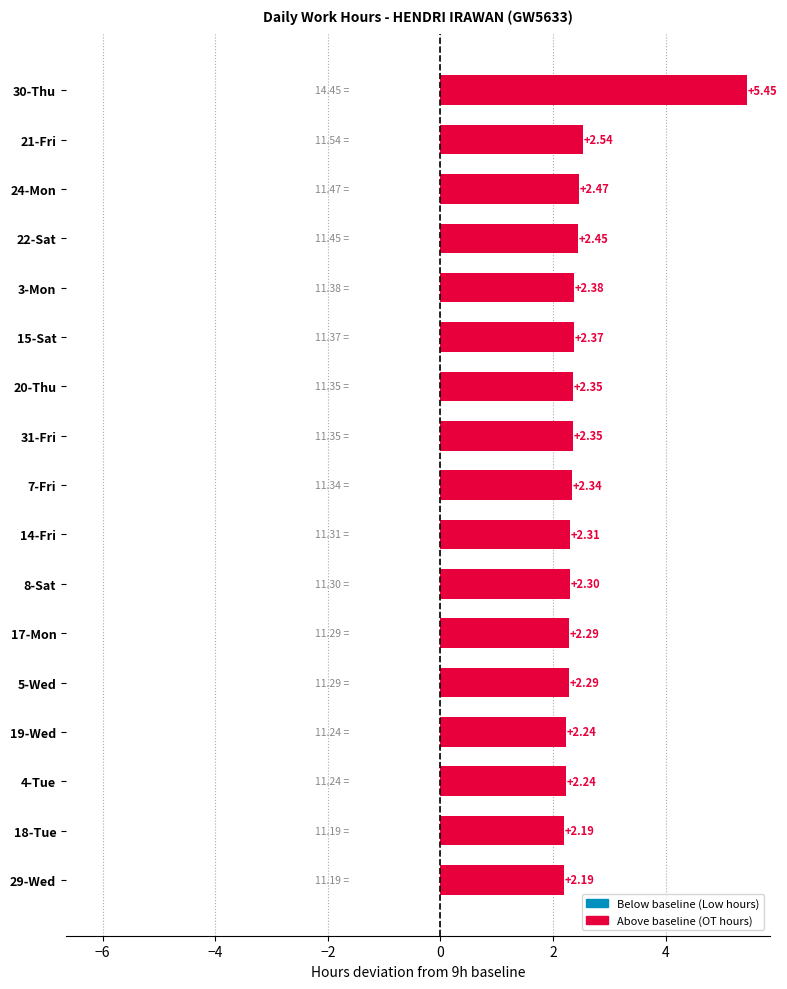

Are the bars grouped side by side (vs. stacked)?

No